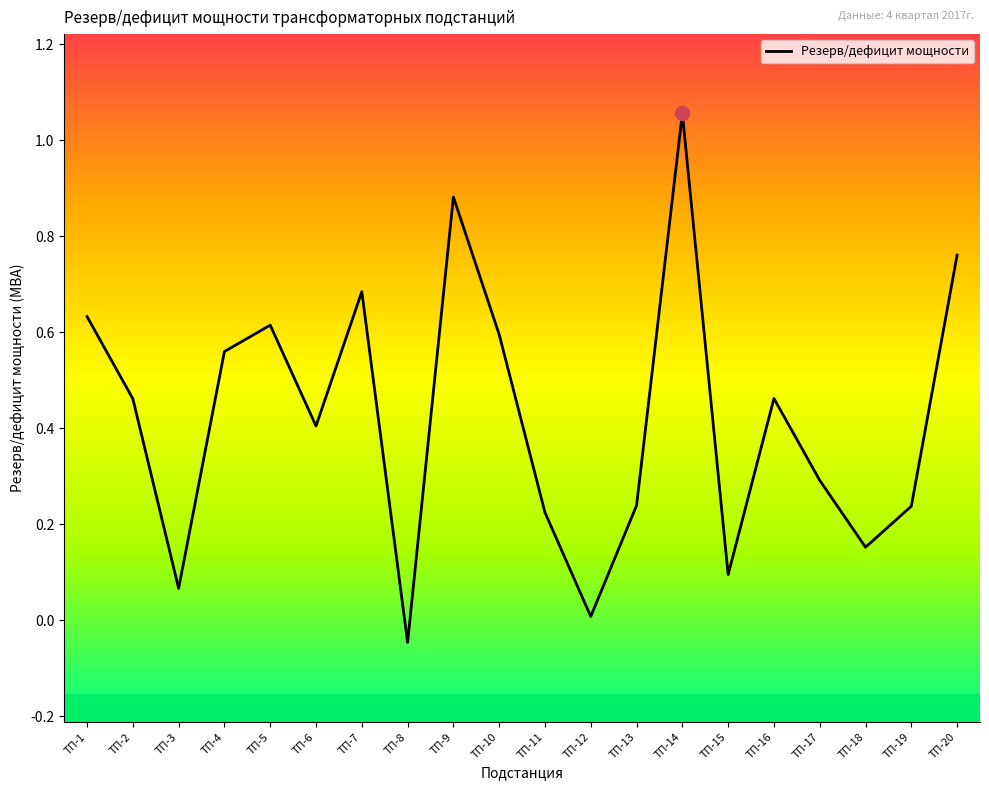

Does the chart have visible grid lines?

No